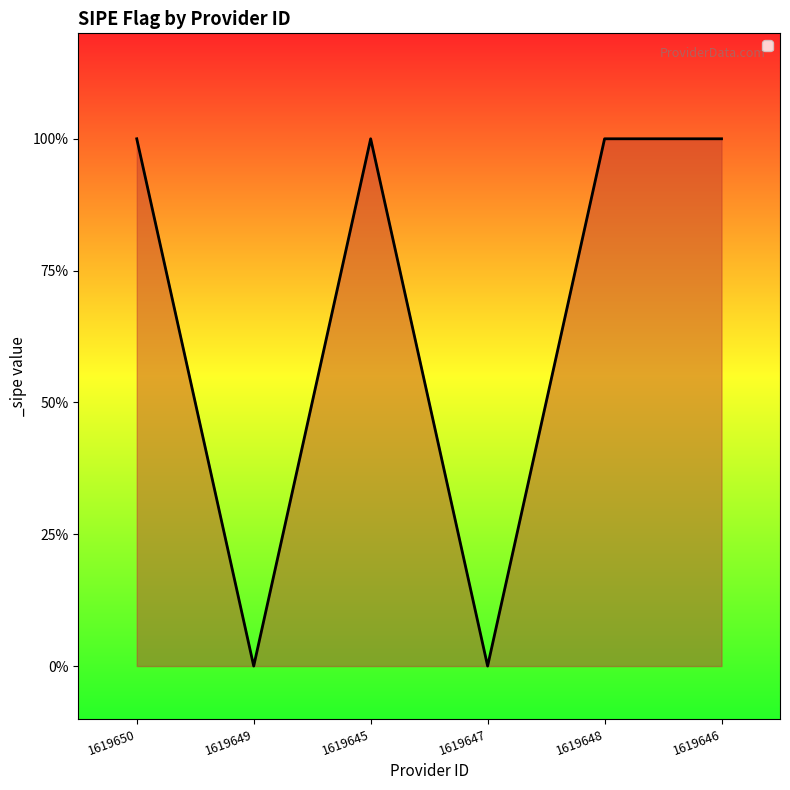

What is the label of the 6th point from the right?

1619650